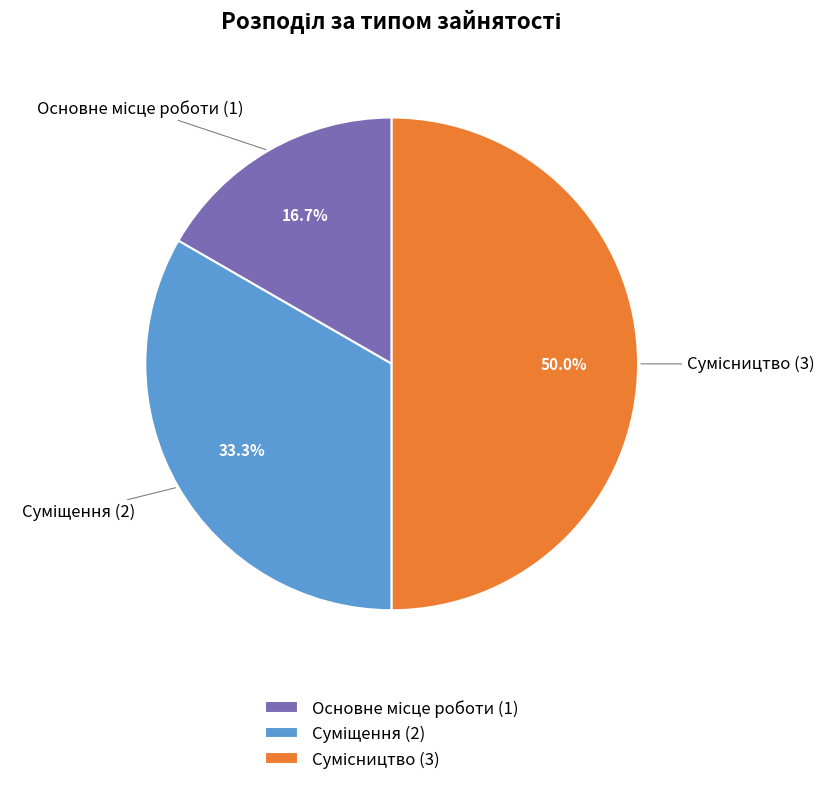

Count the number of slices in the pie.

3